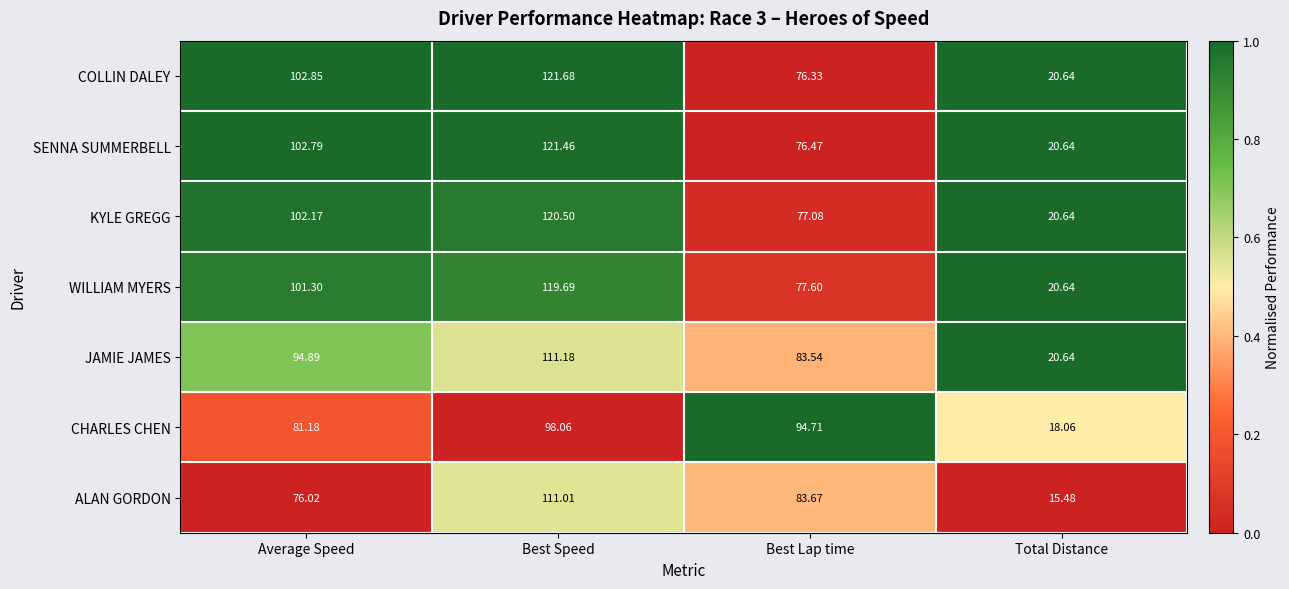

At which category does the chart reach its minimum across all series?

Total Distance